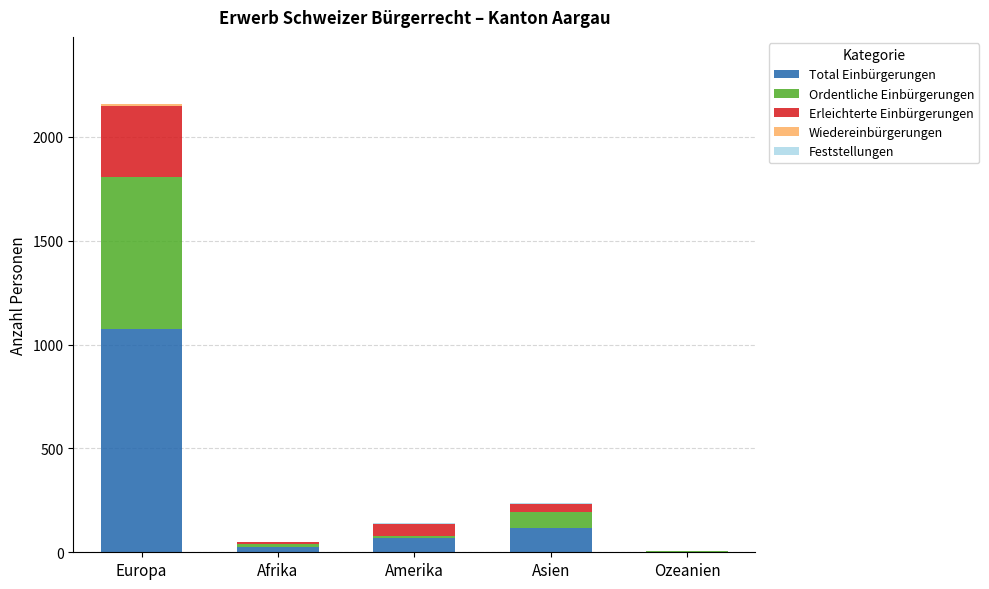

At which category is the sum across all series the highest?

Europa